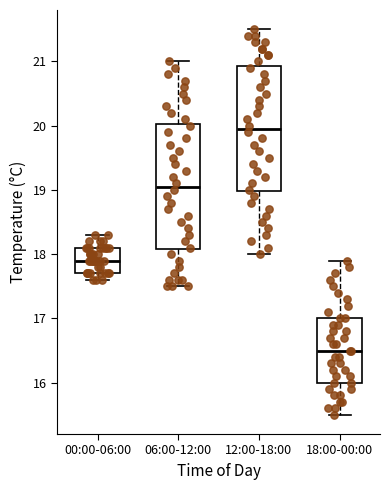

Reading left to right, transcribe this box plot: for each box, give where its median line is, the range the box spans, and where its two whiskers end, as read against the y-axis. The values are not printed on the chart, so give them approximately, as read against the axis.

00:00-06:00: median 17.9, box 17.7 to 18.1, whiskers 17.6 to 18.3
06:00-12:00: median 19.1, box 18.1 to 20.0, whiskers 17.5 to 21.0
12:00-18:00: median 20.0, box 19.0 to 20.9, whiskers 18.0 to 21.5
18:00-00:00: median 16.5, box 16.0 to 17.0, whiskers 15.5 to 17.9